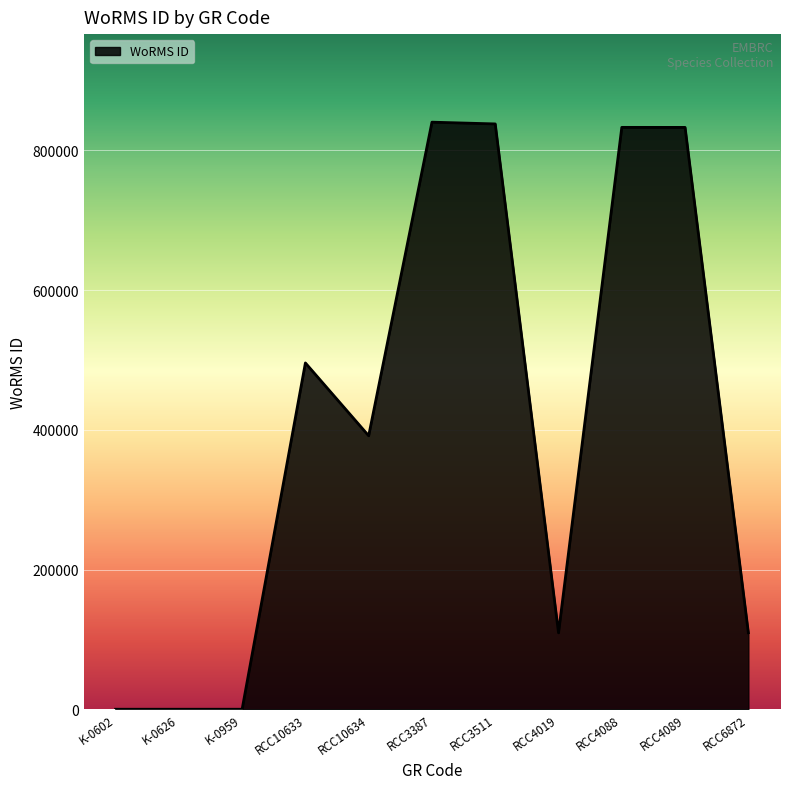

What is the difference between the maximum and minimum values?

840495